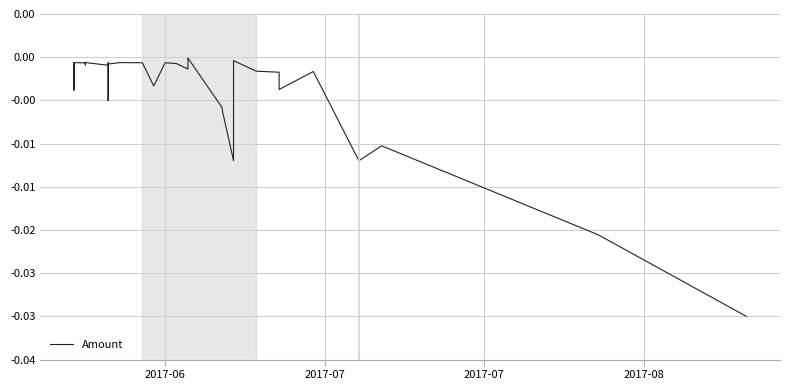

Count the number of categories in the chart.

31